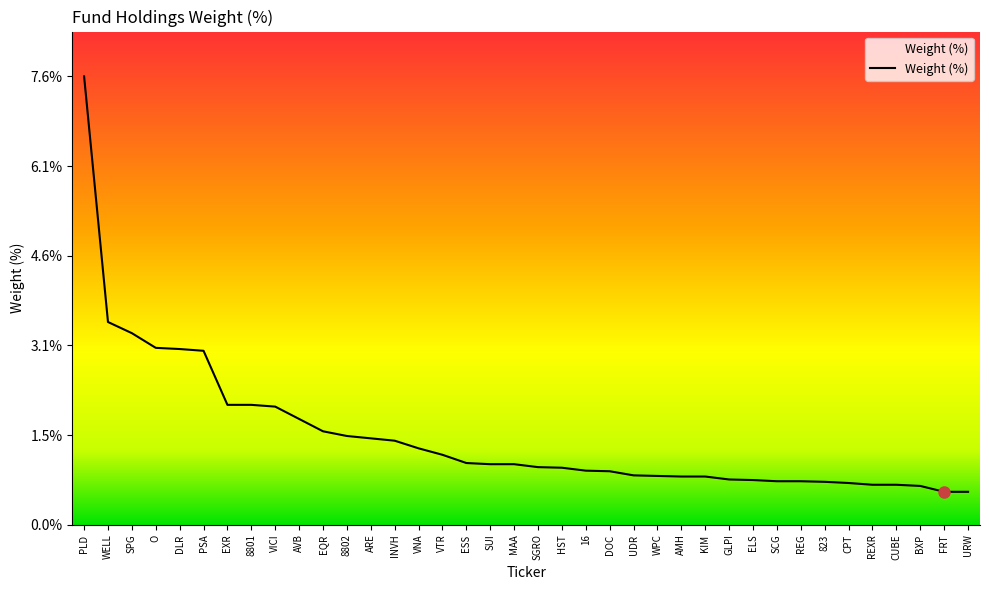

True or false: the data shows 3.0 at DLR.

True